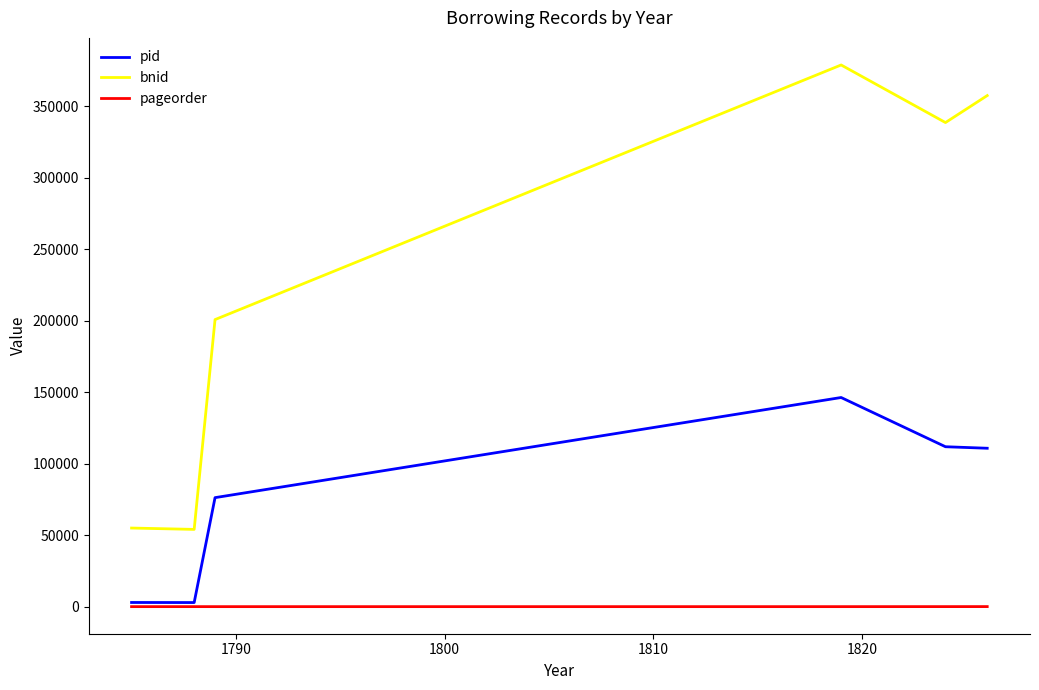

Which series has the widest spread of values?

bnid